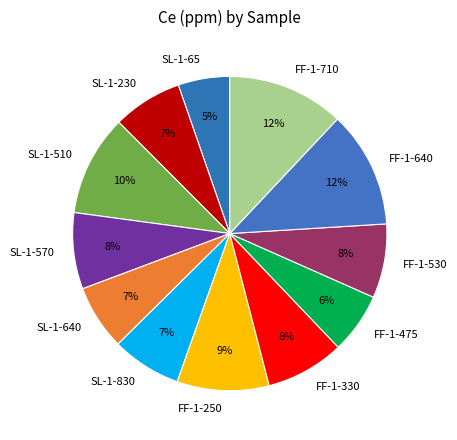

True or false: FF-1-330 accounts for 8% of the total.

True